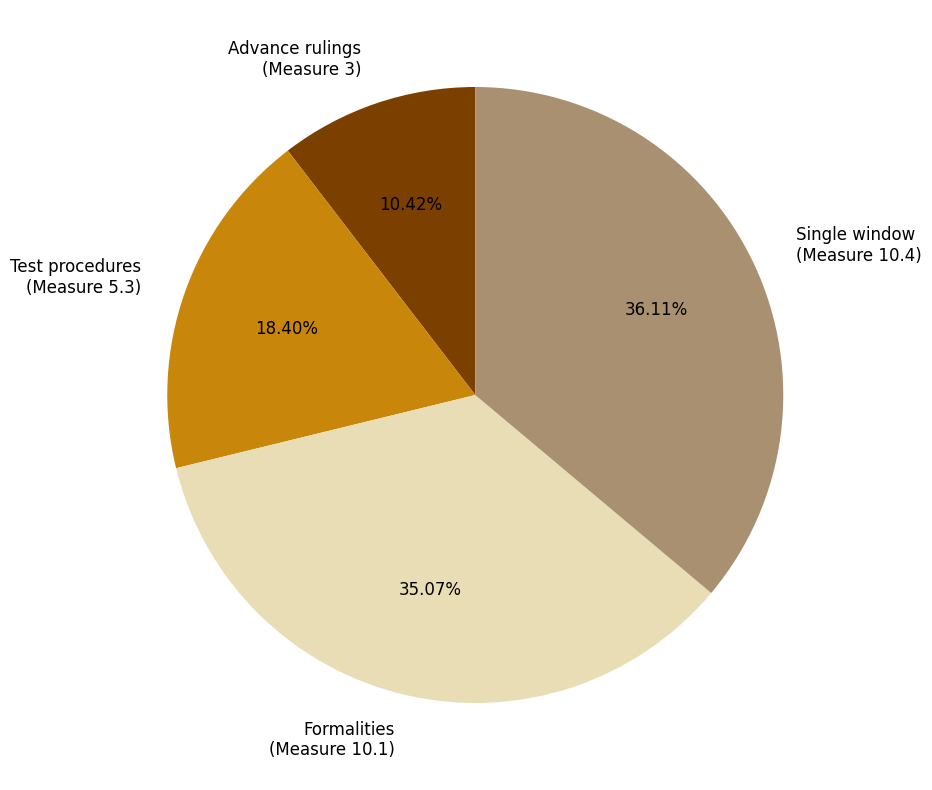

Is the sum of Single window (Measure 10.4) and Test procedures (Measure 5.3) greater than half?

Yes